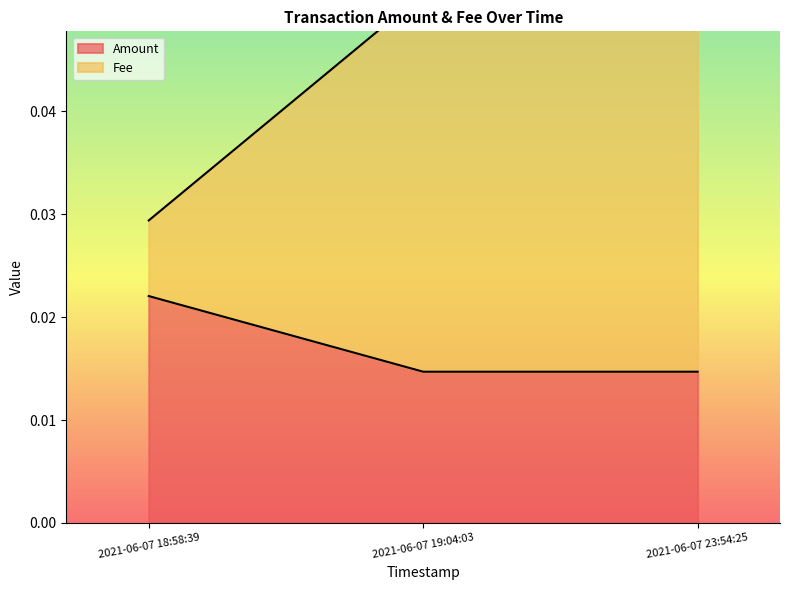

Reading left to right, extract all data points from this chart.

Amount: 2021-06-07 18:58:39=0.0	2021-06-07 19:04:03=0.0	2021-06-07 23:54:25=0.0
Fee: 2021-06-07 18:58:39=0.0	2021-06-07 19:04:03=0.1	2021-06-07 23:54:25=0.1